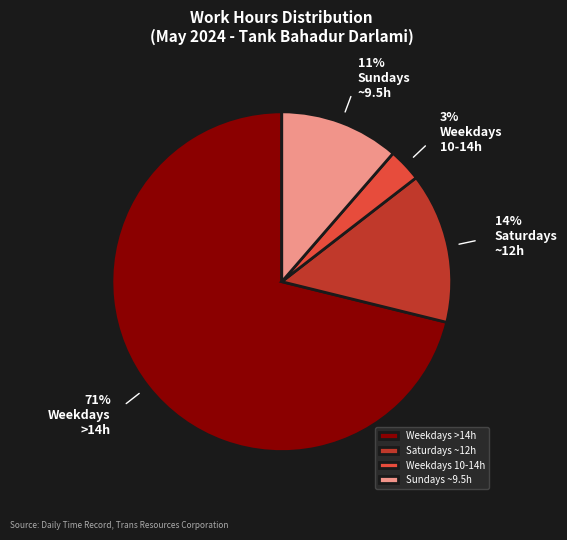

Do Weekdays 10-14h and Sundays ~9.5h together represent more than half of the pie?

No